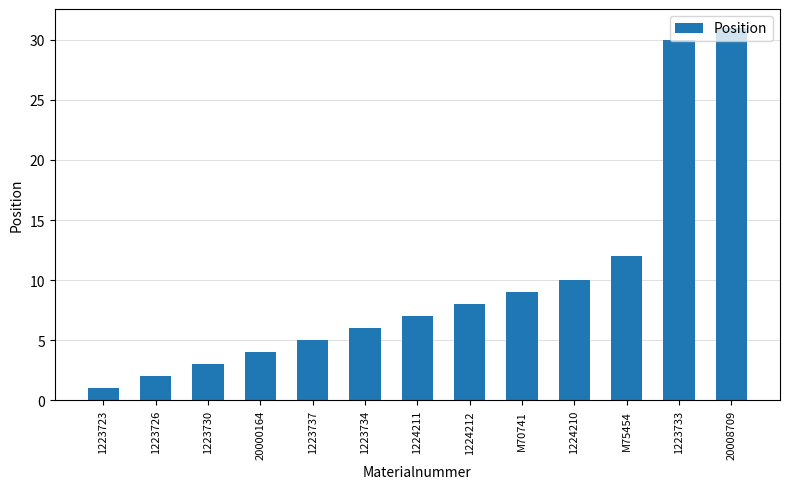

Rank the categories by value from lowest to highest.

1223723, 1223726, 1223730, 20000164, 1223737, 1223734, 1224211, 1224212, M70741, 1224210, M75454, 1223733, 20008709